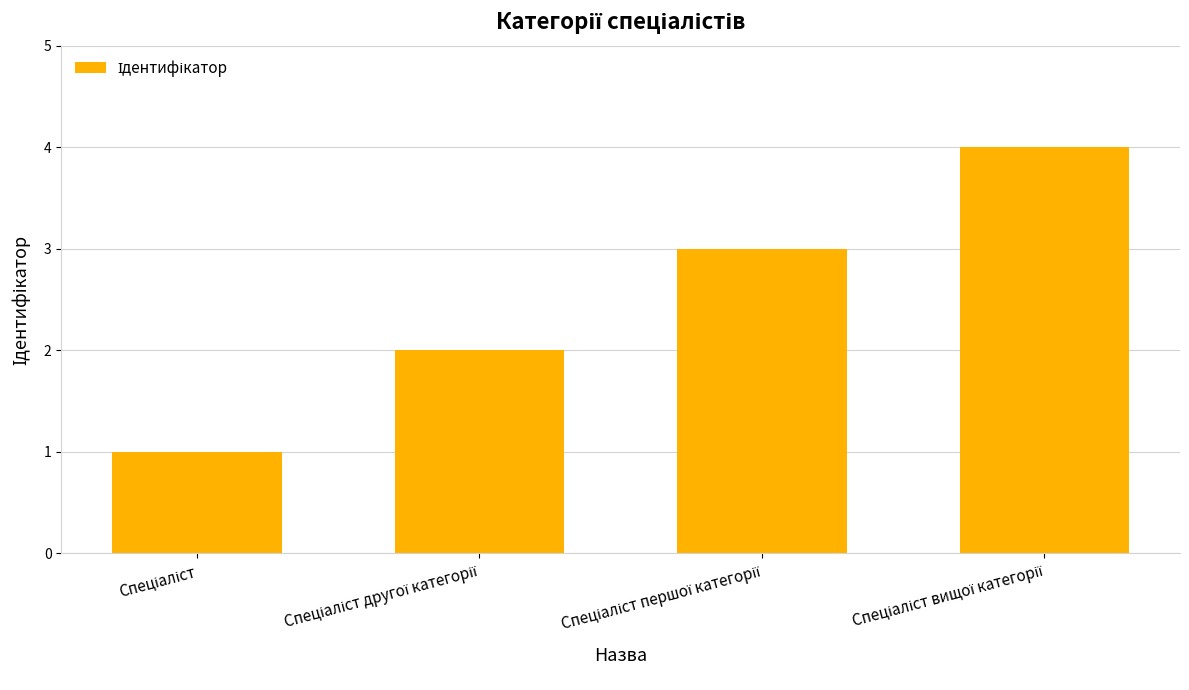

How many values are below 3?

2